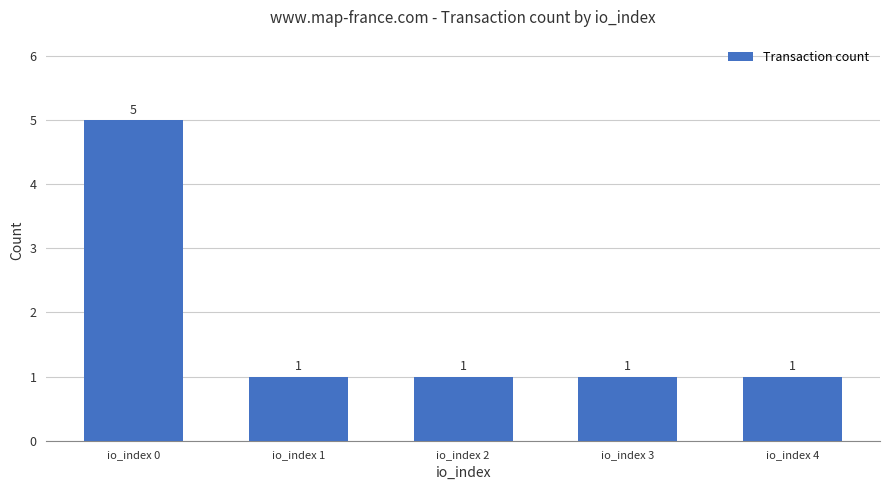

What is the ratio of the value at io_index 1 to the value at io_index 3?

1.0